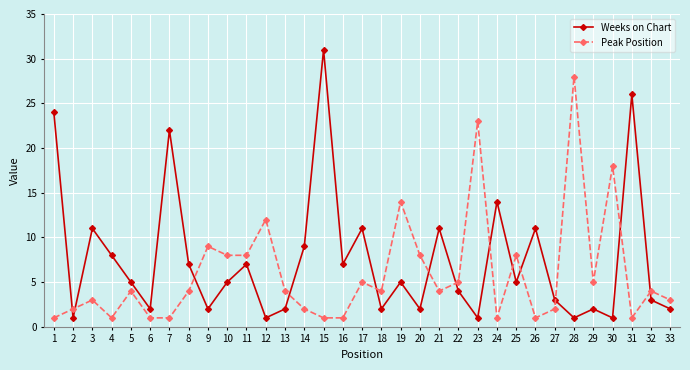

What is the smallest value displayed?

1